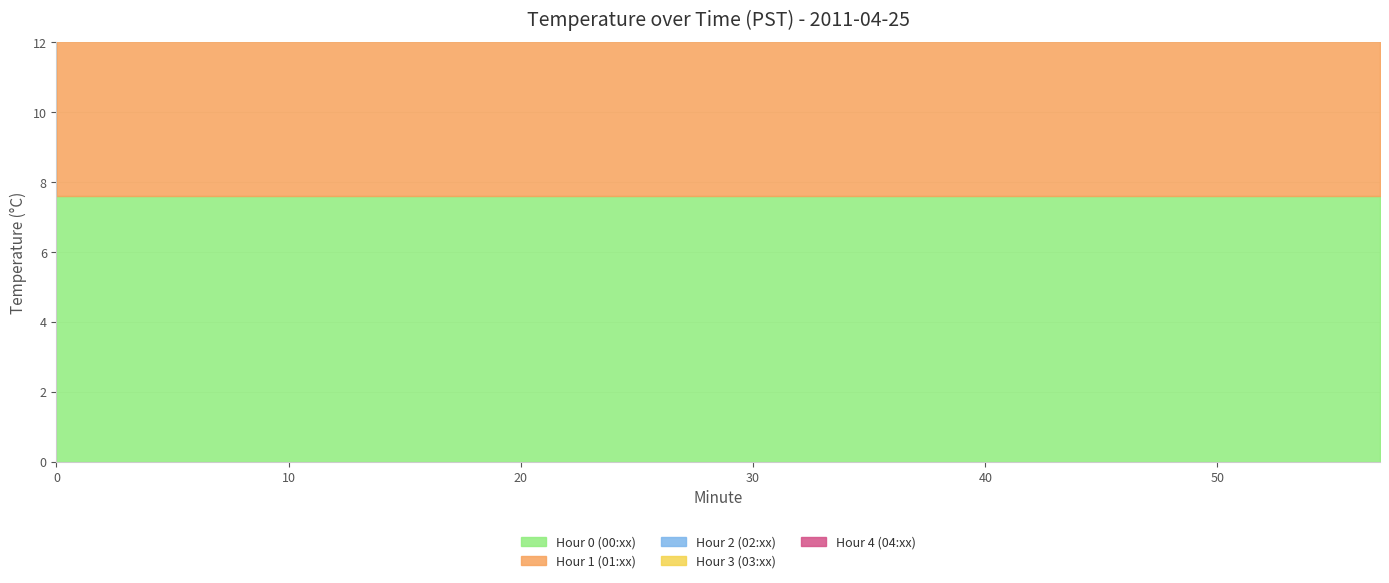

True or false: Hour 1 (01:xx) and Hour 0 (00:xx) intersect in this chart.

False